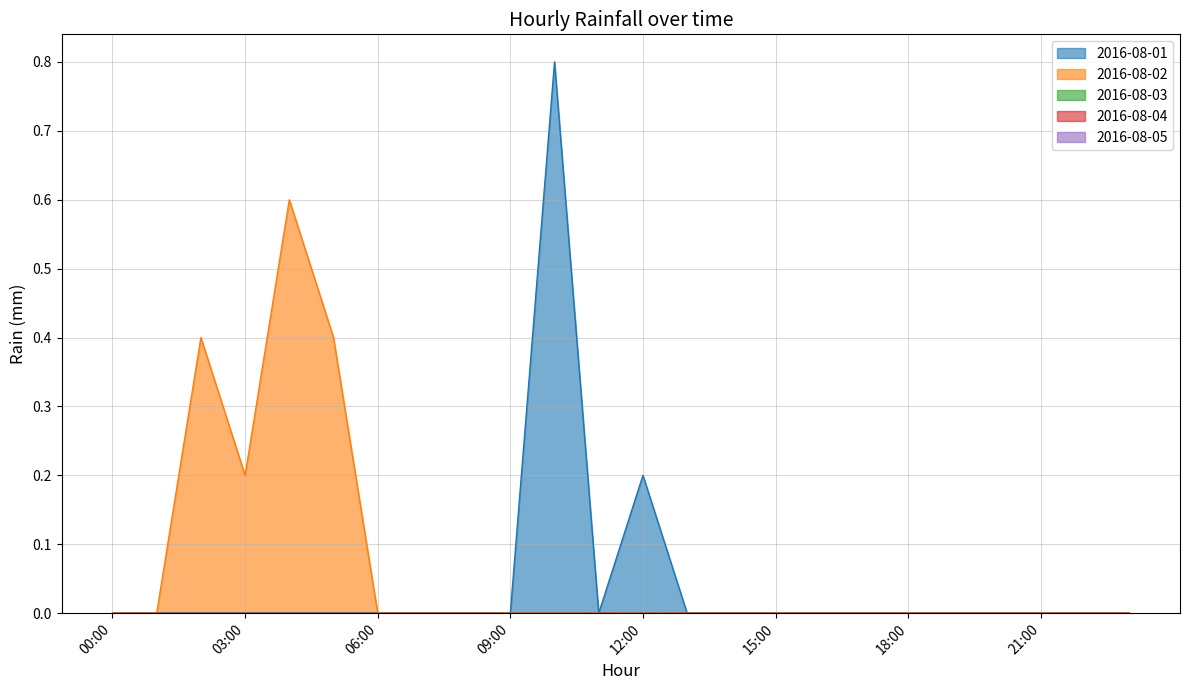

True or false: 2016-08-05 has more than 2 interior local peaks.

False